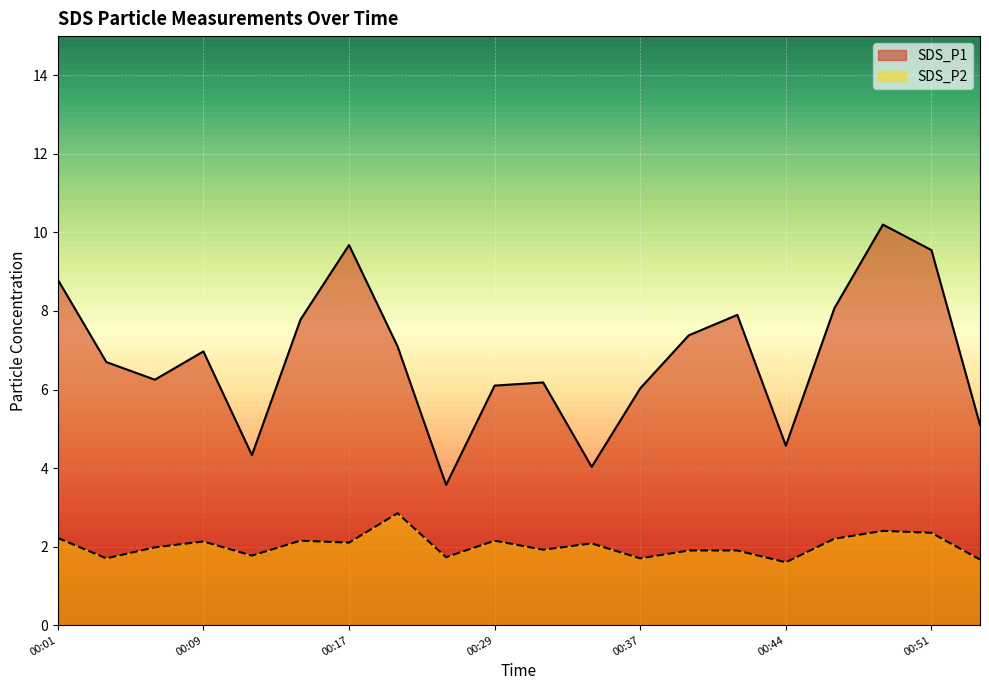

The value of SDS_P1 at 00:24 is 7.1. True or false?

True